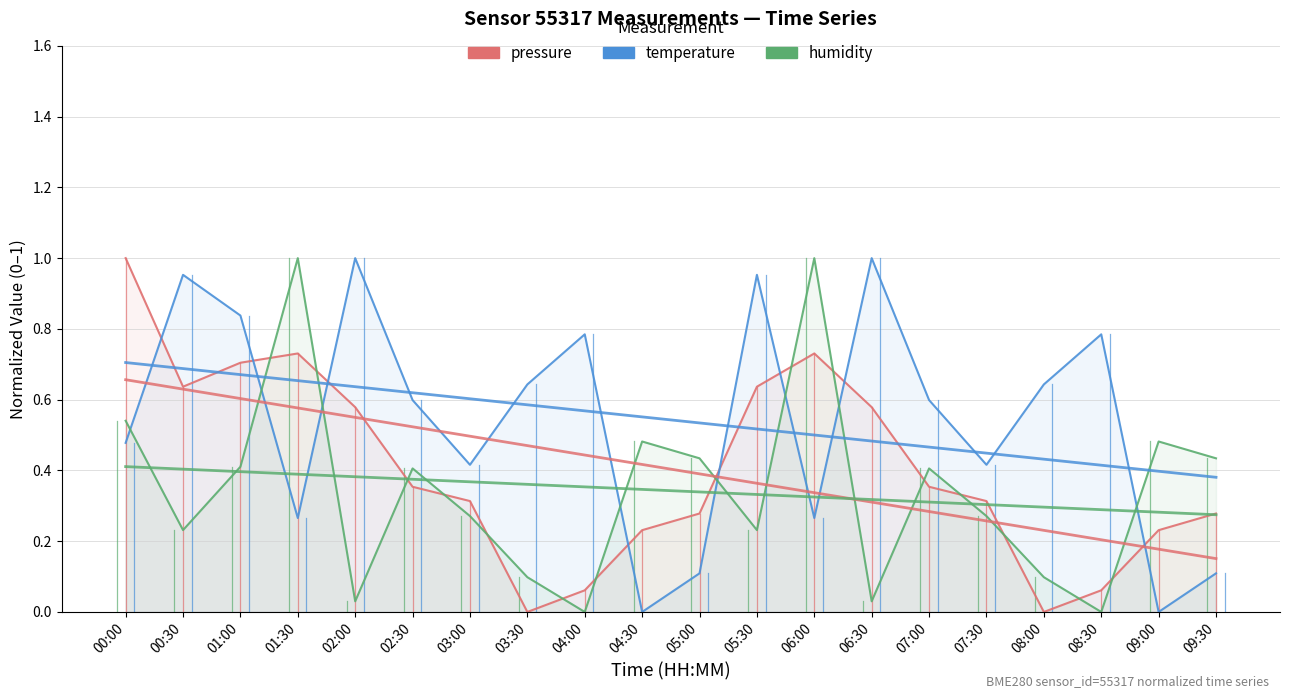

At 06:30, list the series in order from smallest to largest.

humidity, pressure, temperature